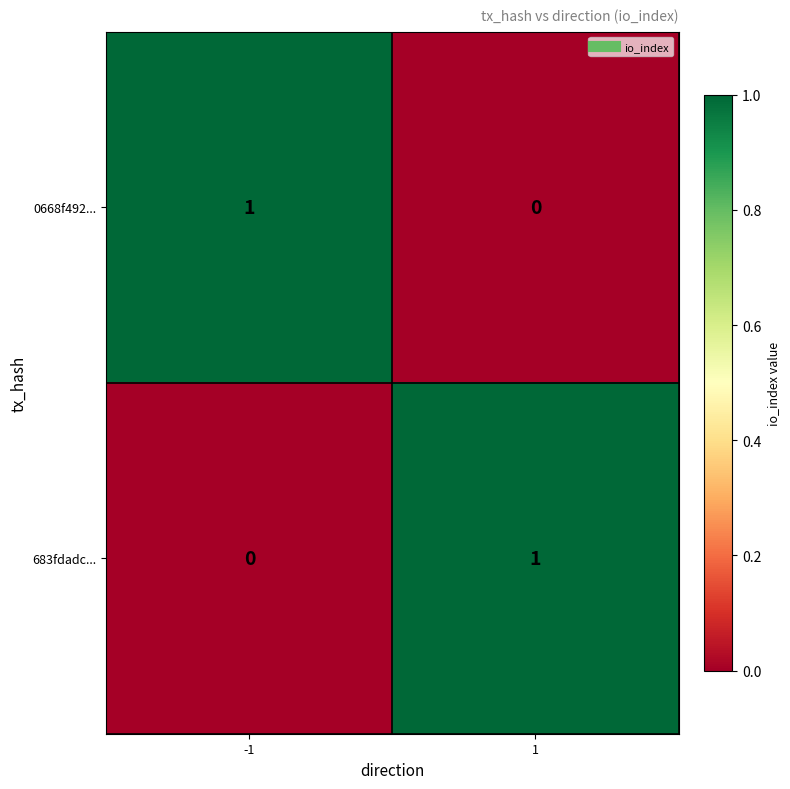

The 0668f492... series shows 0 at 1. True or false?

True